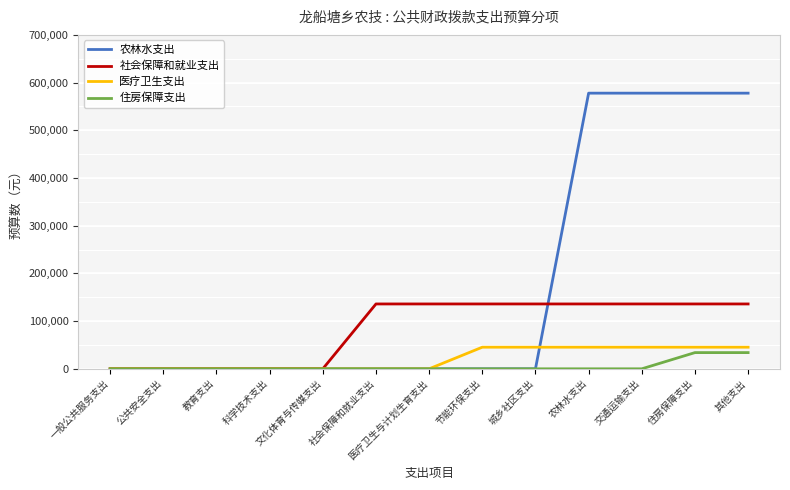

What is the approximate value of 农林水支出 at 住房保障支出, to the nearest 50?

577850